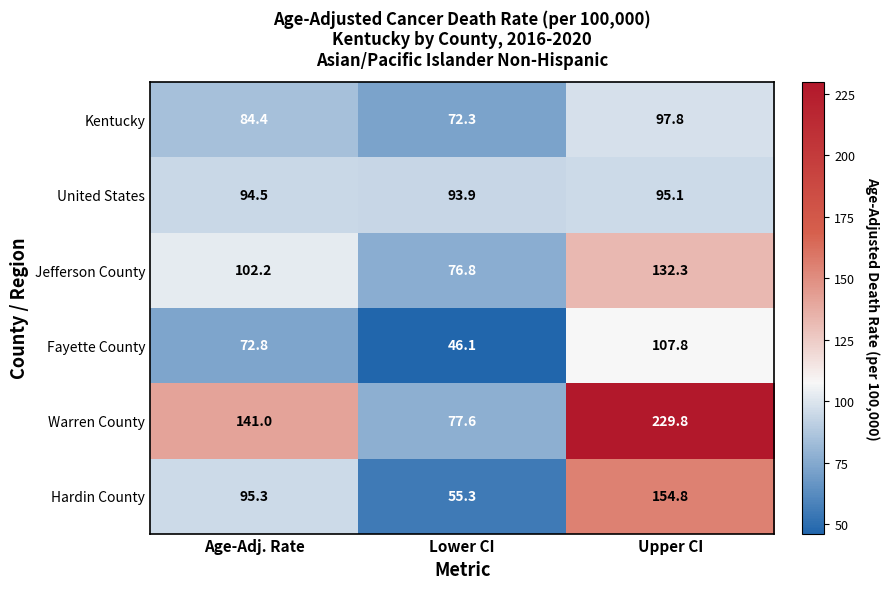

List the labels in order of Hardin County value, largest first.

Upper CI, Age-Adj. Rate, Lower CI